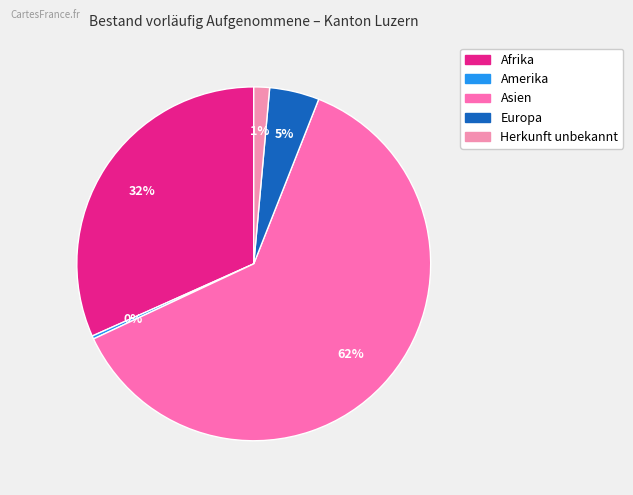

How many segments does this pie chart have?

5